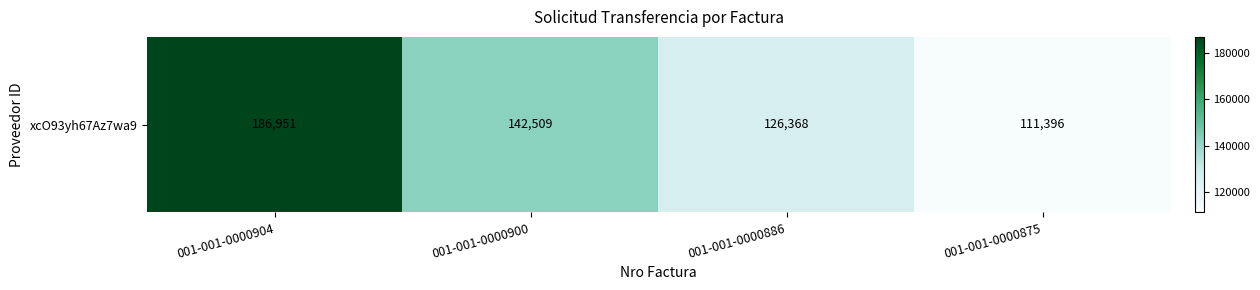

Rank the categories by value from lowest to highest.

001-001-0000875, 001-001-0000886, 001-001-0000900, 001-001-0000904